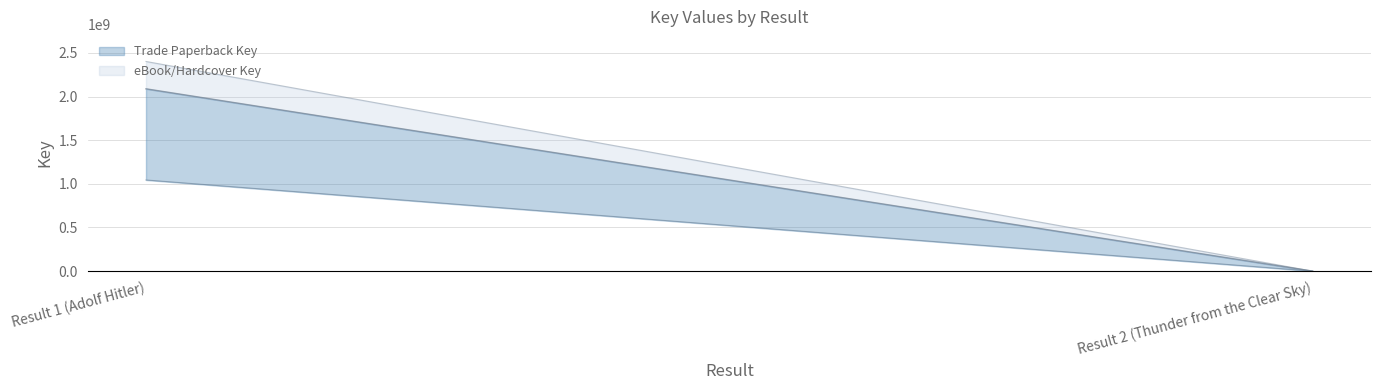

Between Result 1 (Adolf Hitler) and Result 2 (Thunder from the Clear Sky), which is larger?

Result 1 (Adolf Hitler)